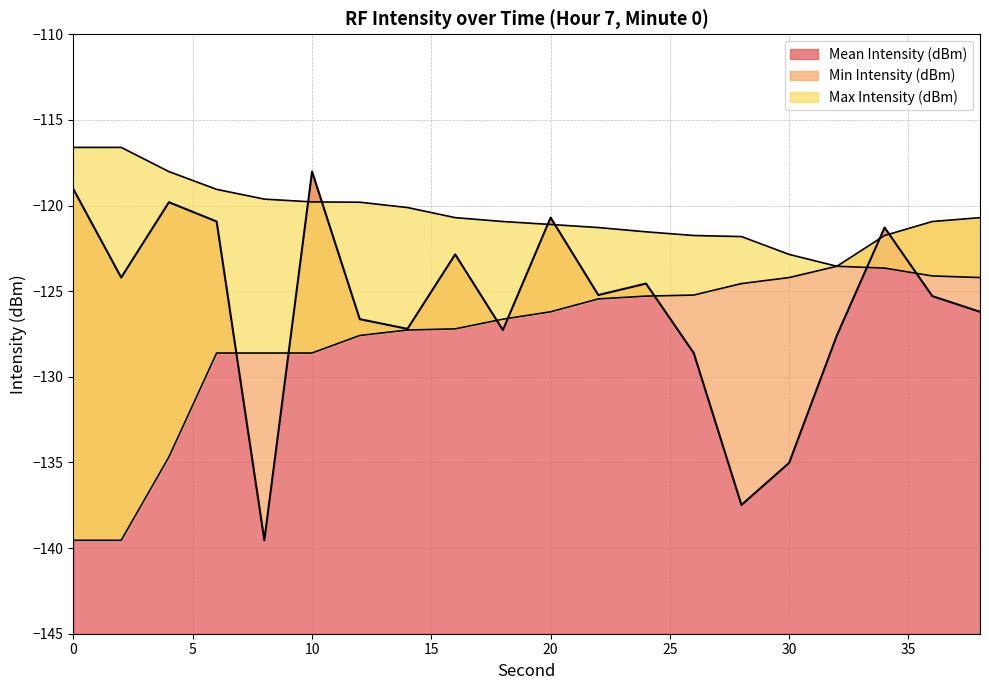

What is the difference between the maximum and second lowest values in the Min Intensity (dBm) series?

18.8